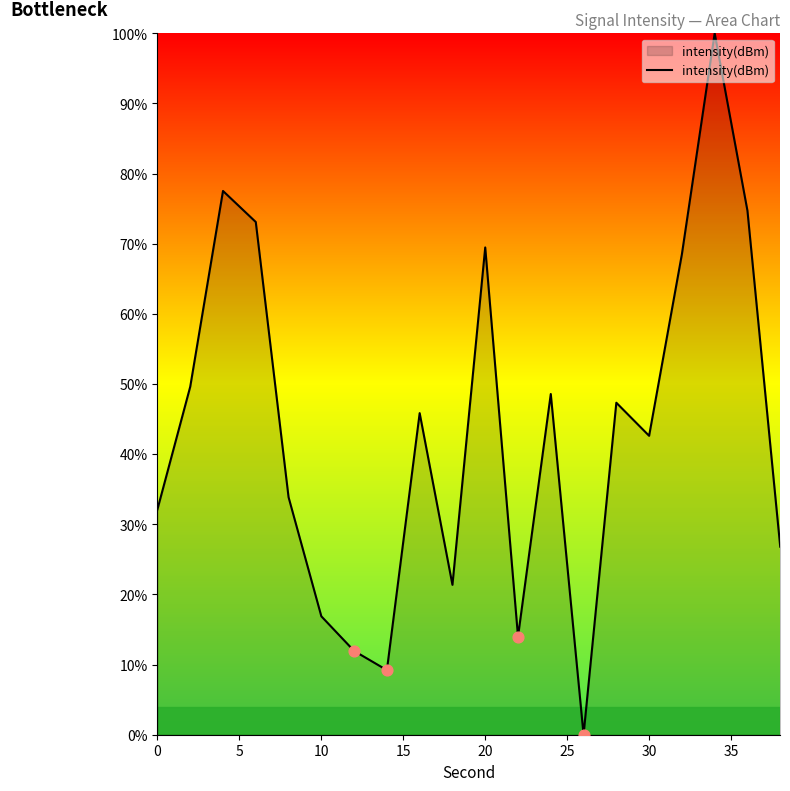

What is the greatest value displayed?

100.0